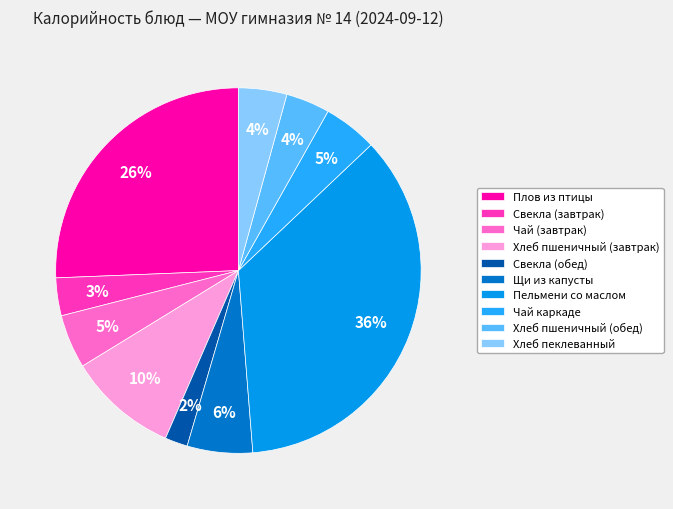

Is the sum of Чай (завтрак) and Чай каркаде greater than half?

No